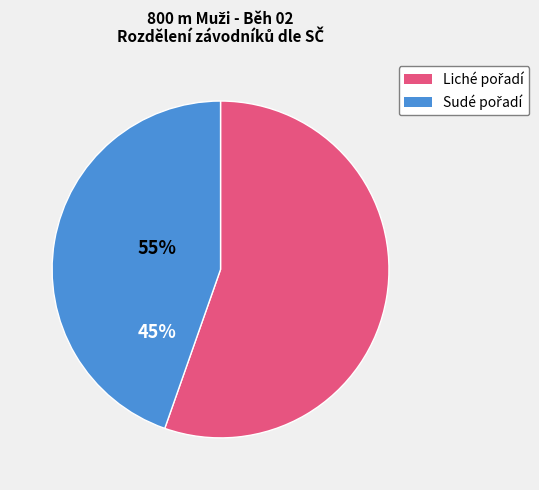

Is there any slice that represents more than half of the pie?

Yes